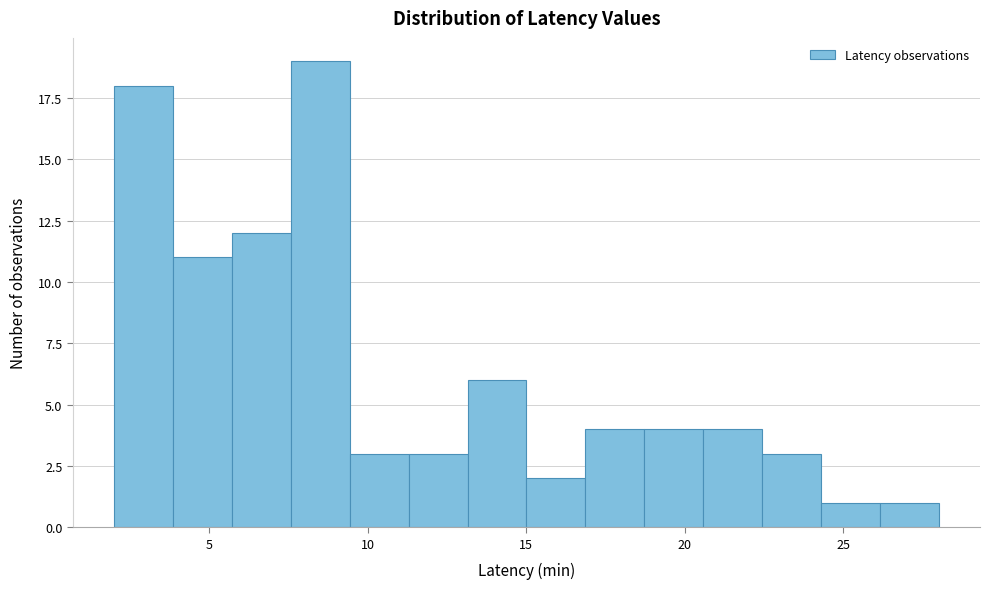

Read against the x-axis, roughly where is the centre of the tallest bar?

8.5